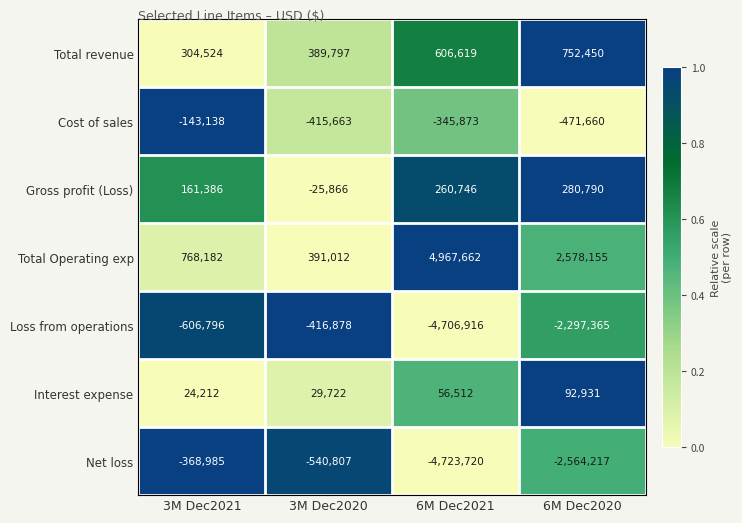

The value of Interest expense at 6M Dec2021 is 20022. True or false?

False